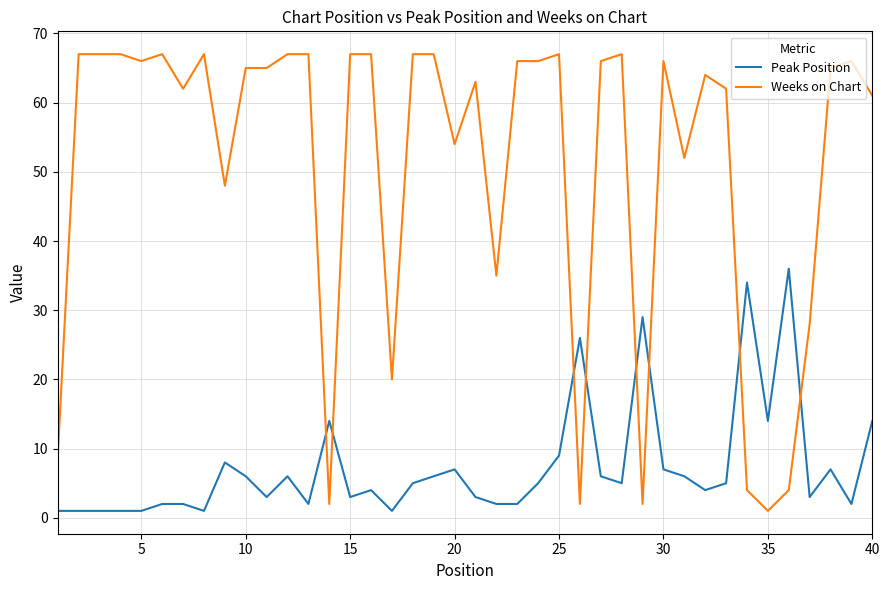

What is the difference between the maximum and minimum values in the Weeks on Chart series?

66